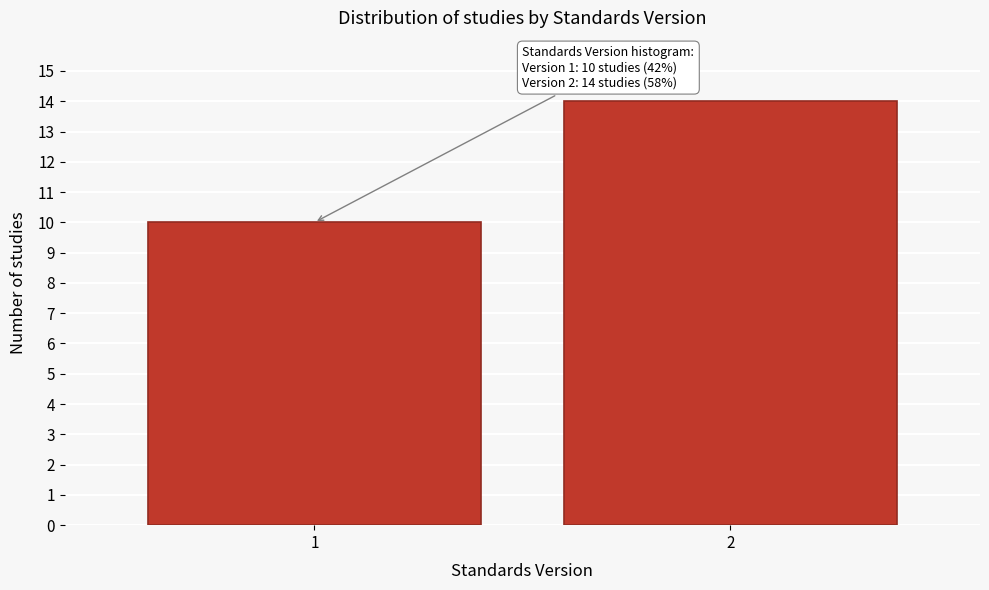

Reading right to left, list all the values displayed in this chart.

2=14	1=10